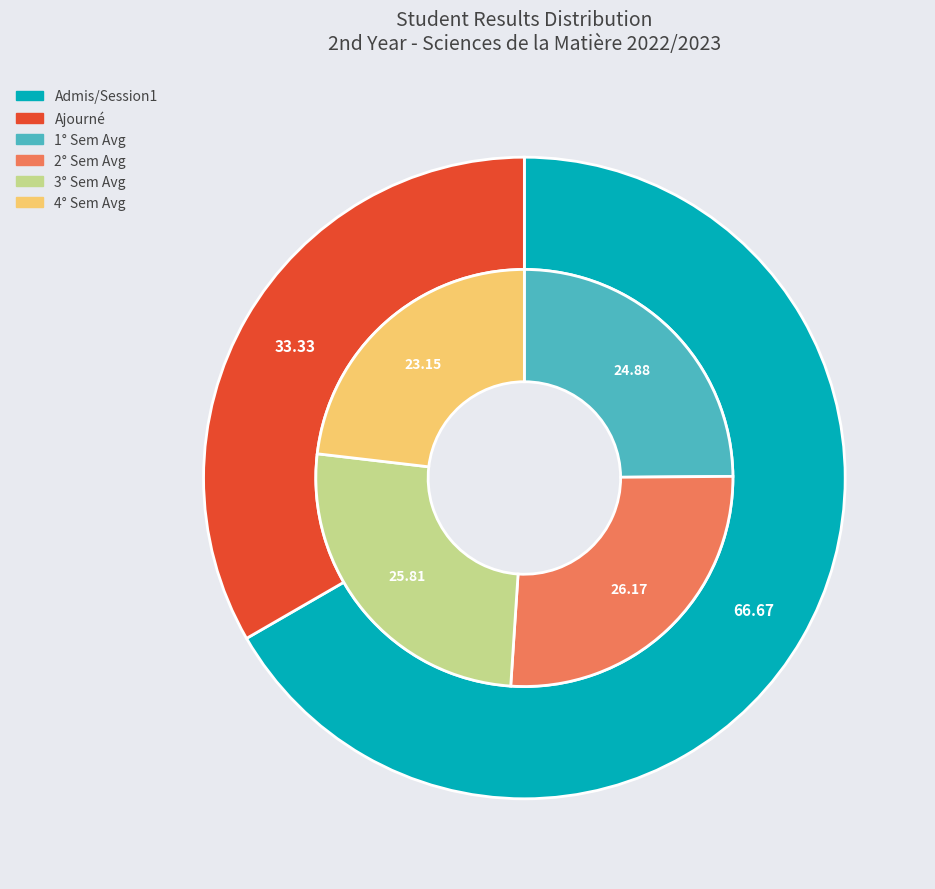

The Admis/Session1 slice represents 55% of the pie. True or false?

False